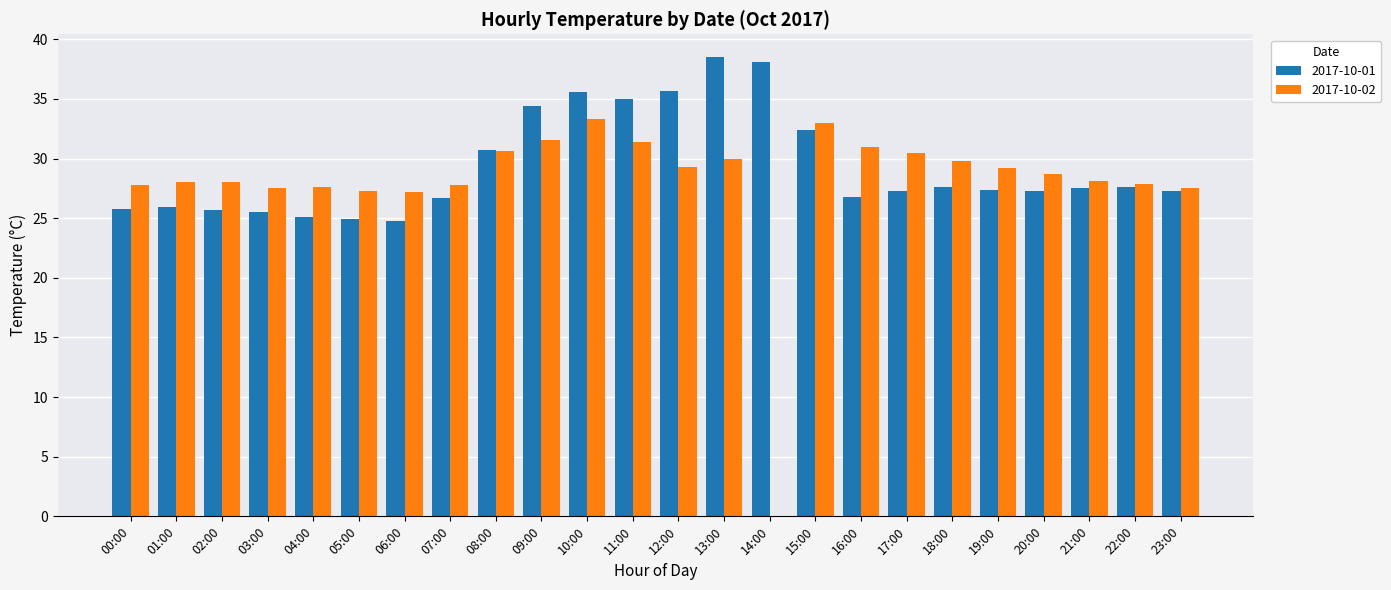

What is the greatest value displayed?

38.5